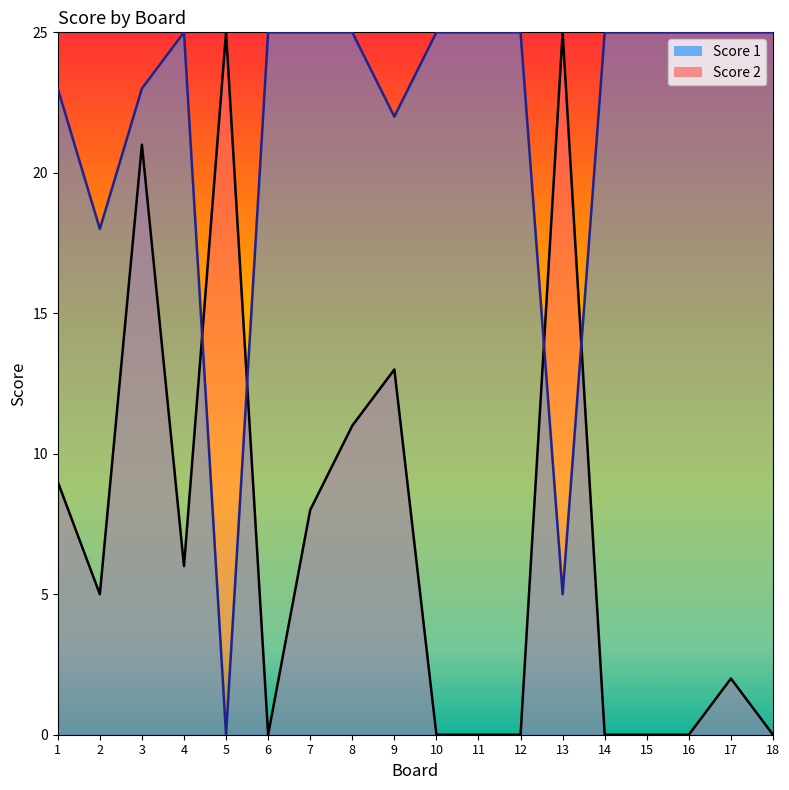

Is the value of Score 1 at 4 greater than the value of Score 2 at 10?

Yes